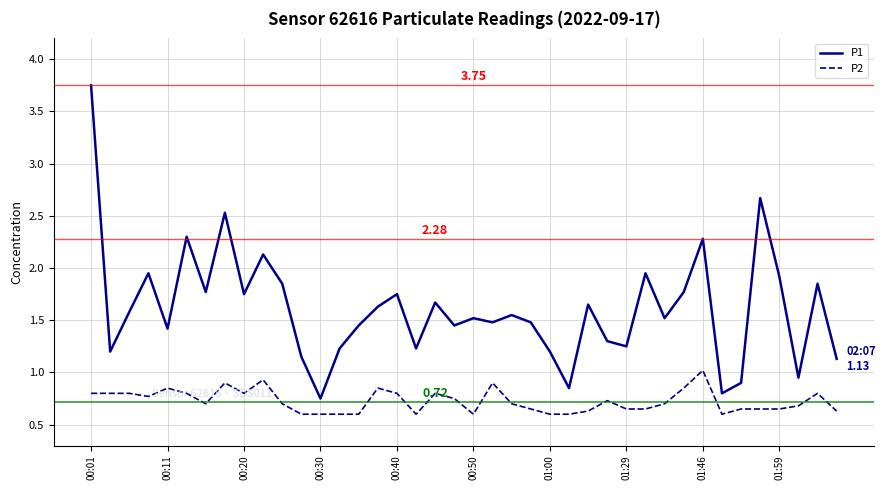

What is the difference between the maximum and minimum values in the P1 series?

3.0